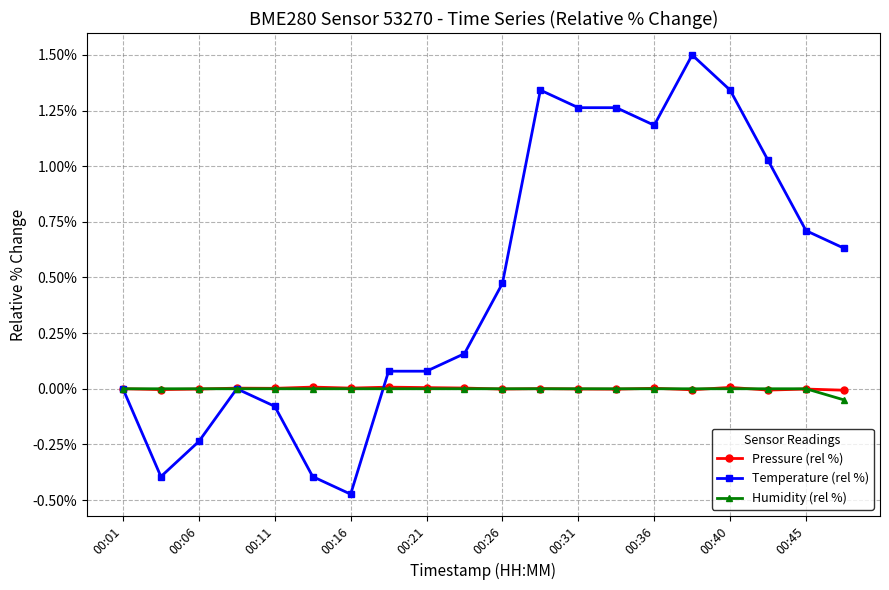

Count the number of categories in the chart.

20